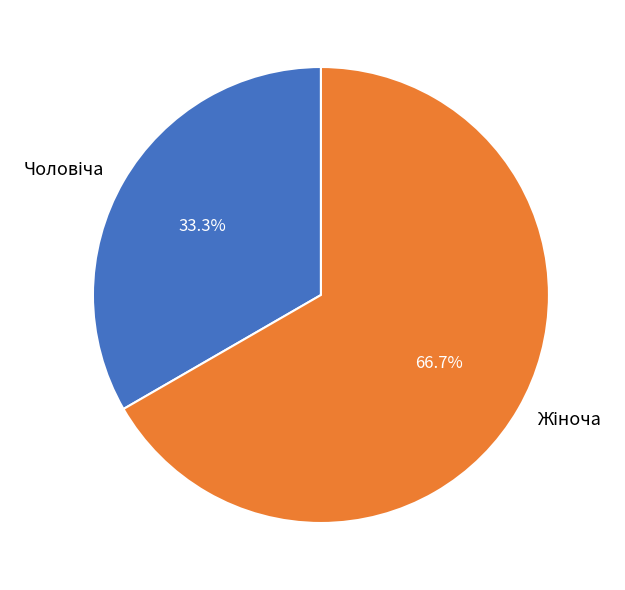

How many slices are in this pie chart?

2